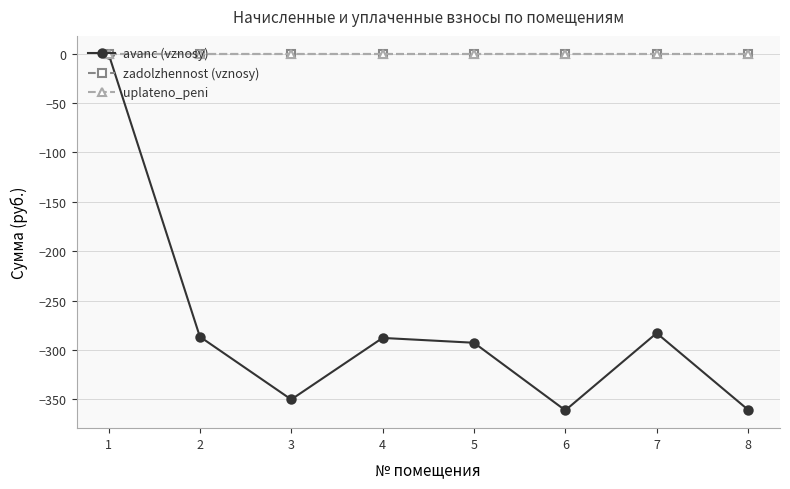

Does the chart have visible grid lines?

Yes